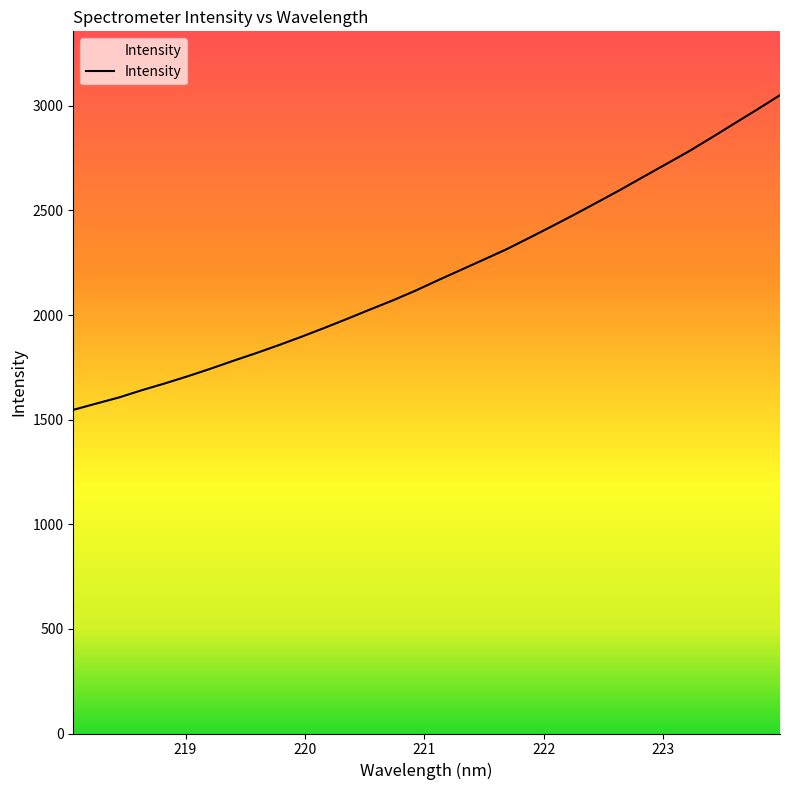

What is the difference between the maximum and minimum values?

1503.9